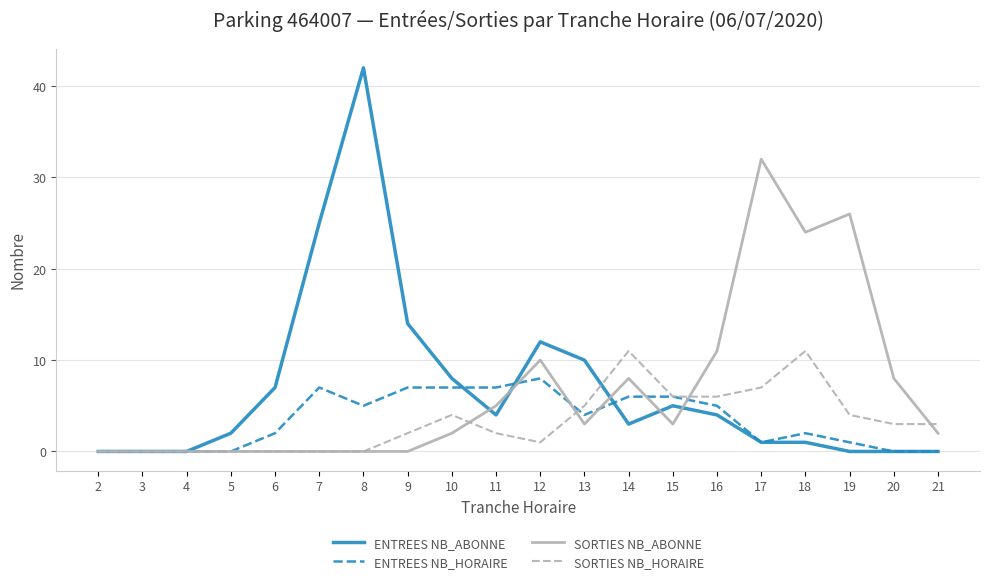

How many values in the SORTIES NB_HORAIRE series are below 3?

10